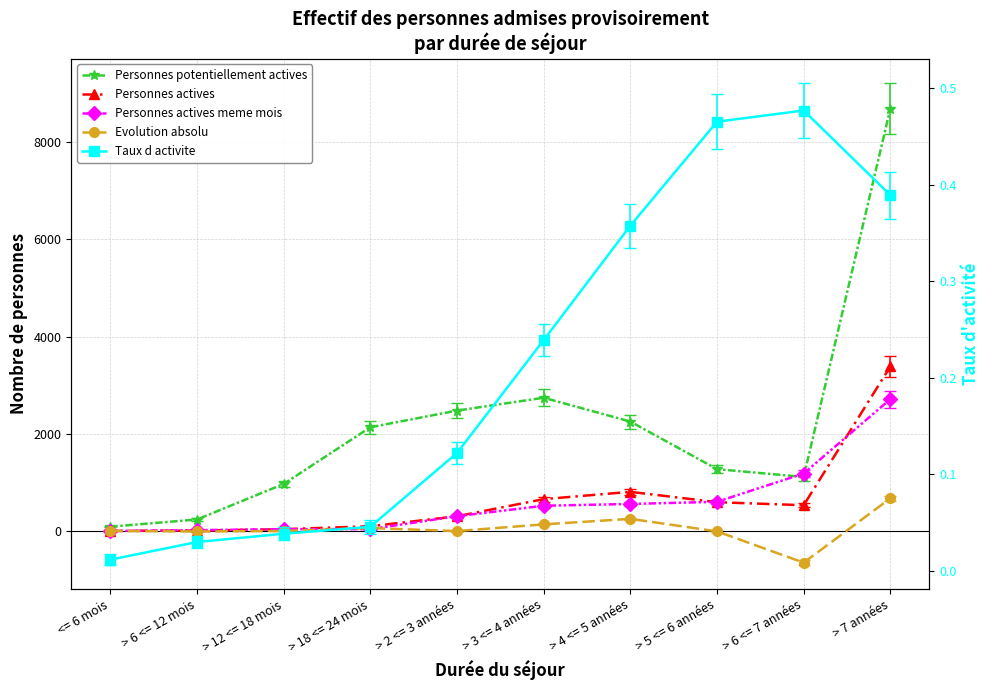

What is the label of the 3rd point from the left?

> 12 <= 18 mois